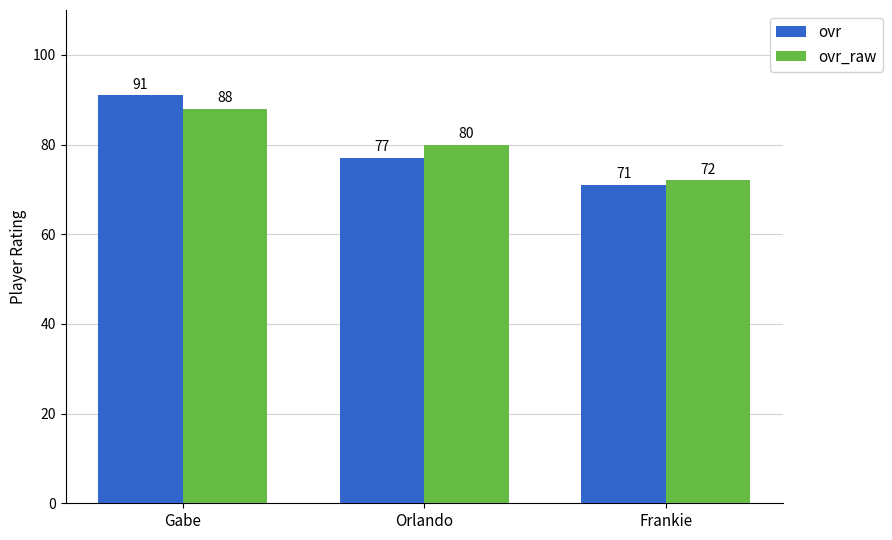

What position from the left is Gabe?

1